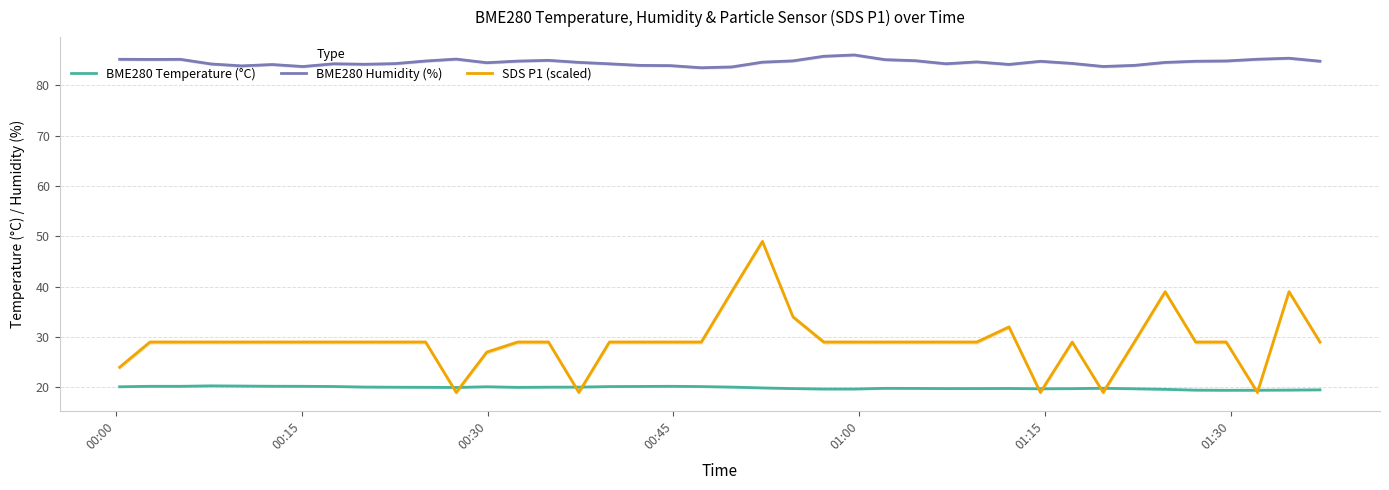

At how many categories does at least one series exceed 39?

40